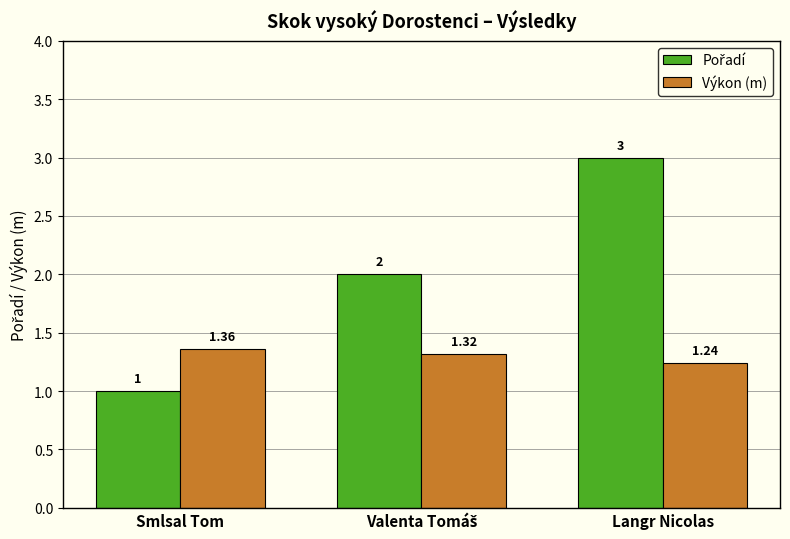

At which label is Výkon (m) closest to 1?

Langr Nicolas